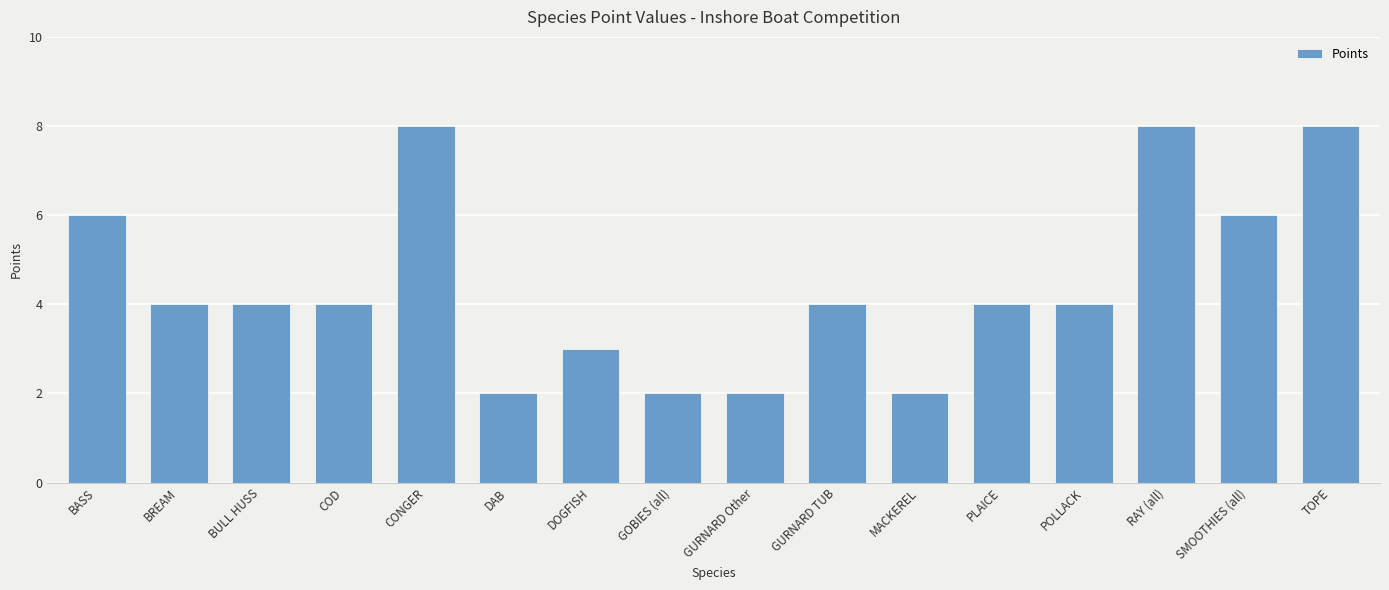

What is the ratio of the value at PLAICE to the value at POLLACK?

1.0